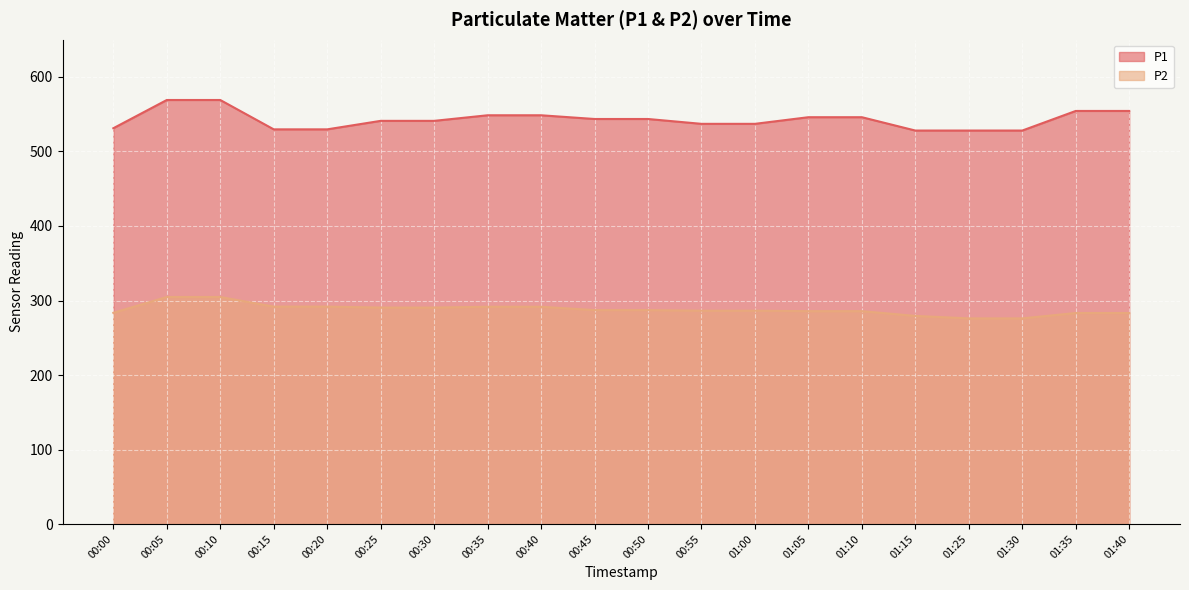

What is the sum of all P2 values?

5756.6